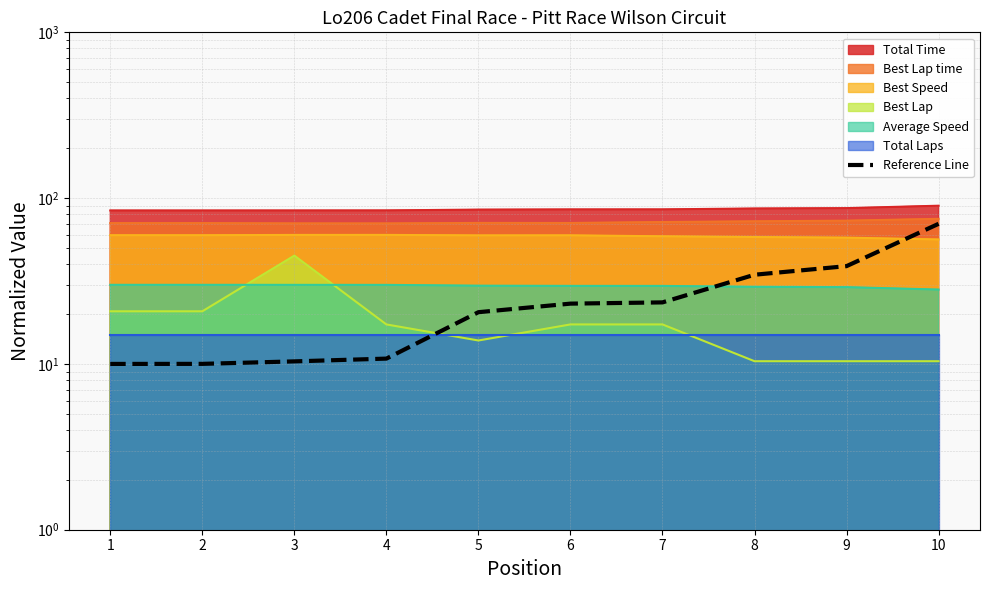

What is the difference between the second highest and second lowest values?

28.9